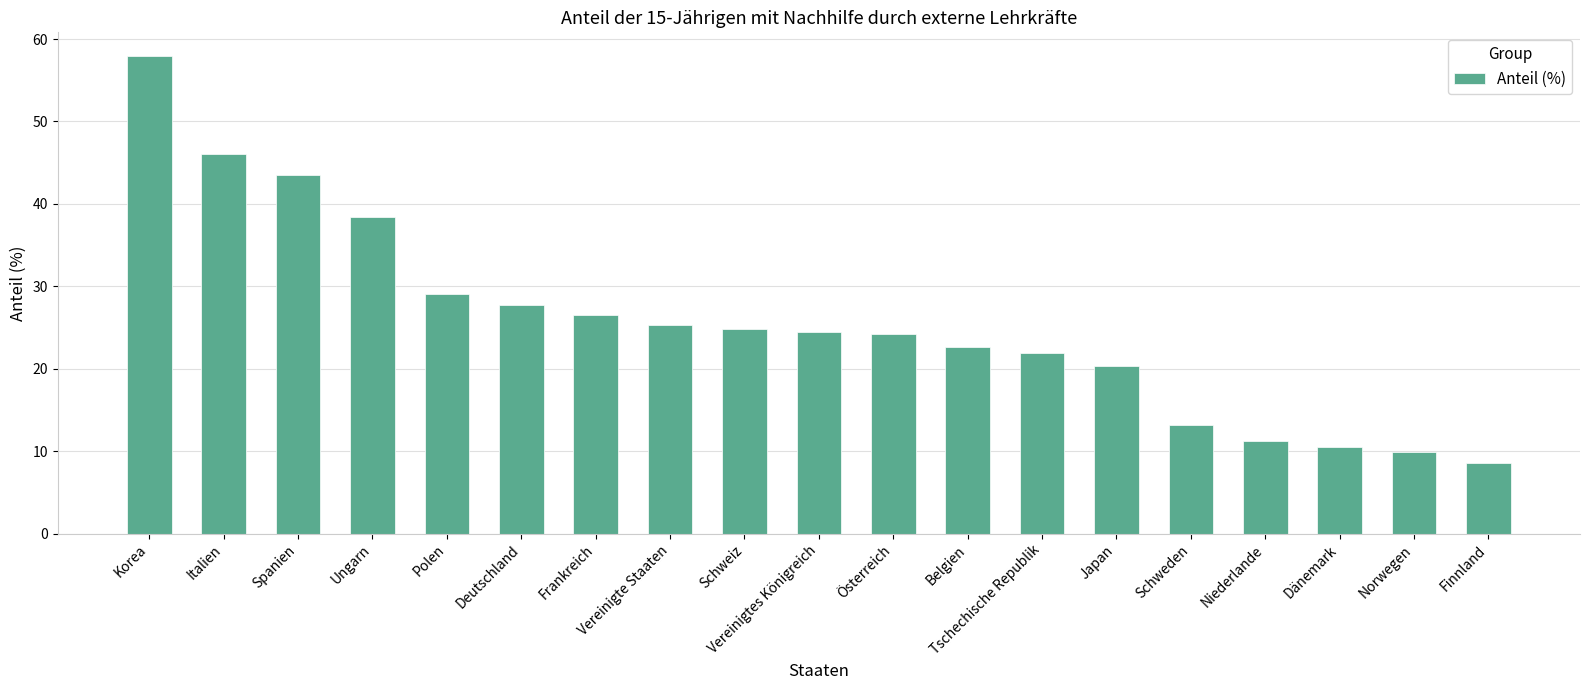

Read the value at Italien.

46.1